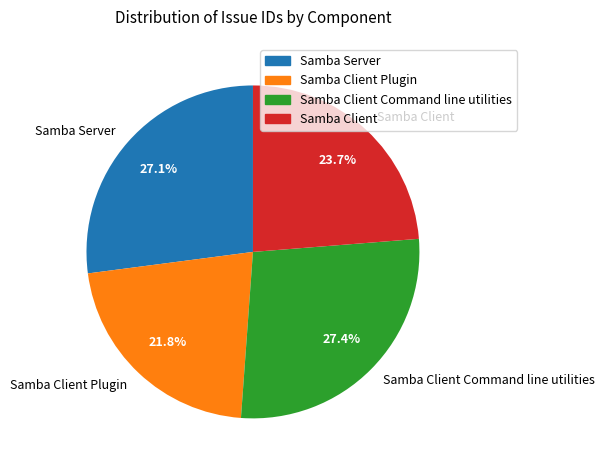

To the nearest percent, what is the combined percentage of Samba Client and Samba Client Command line utilities?

51%